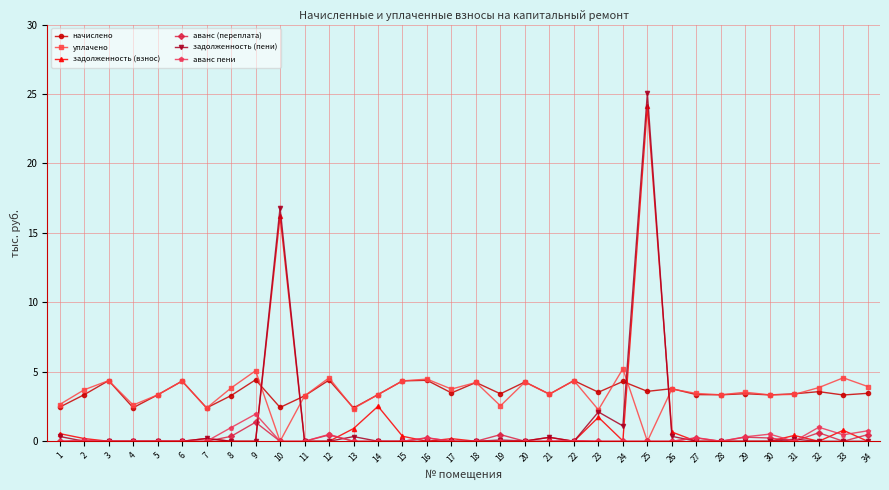

What is the difference between the highest and lowest values at 17?

3.8